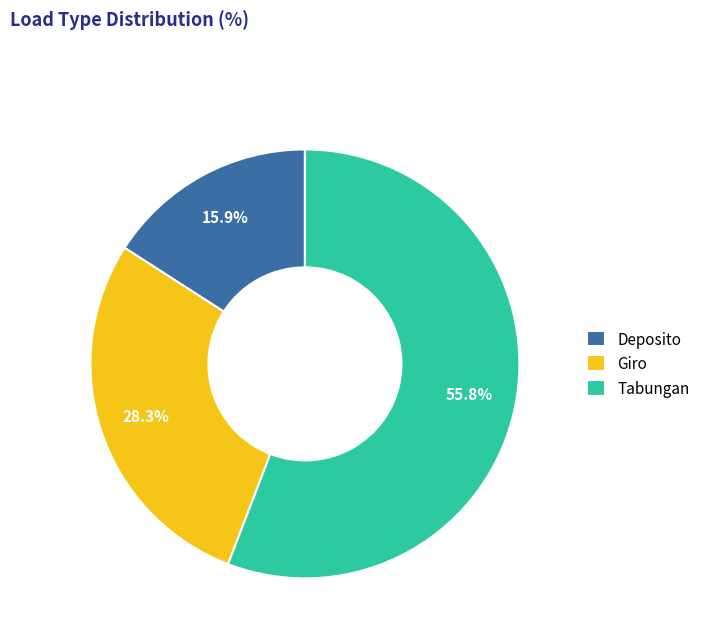

Approximately how many times larger is the value at Tabungan compared to Deposito?

3.5